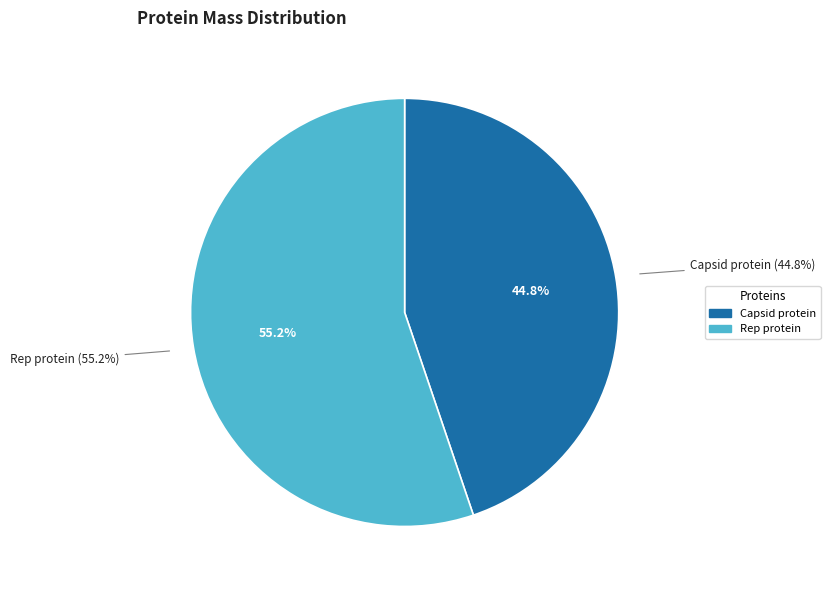

Do Rep protein and Capsid protein together represent more than half of the pie?

Yes